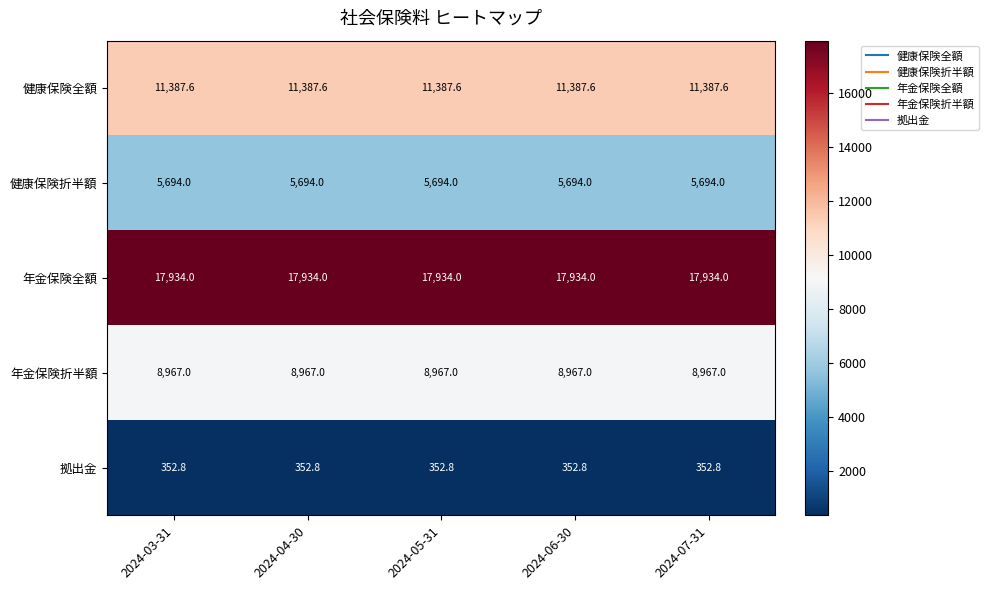

What is the difference between the highest and lowest values at 2024-07-31?

17581.2